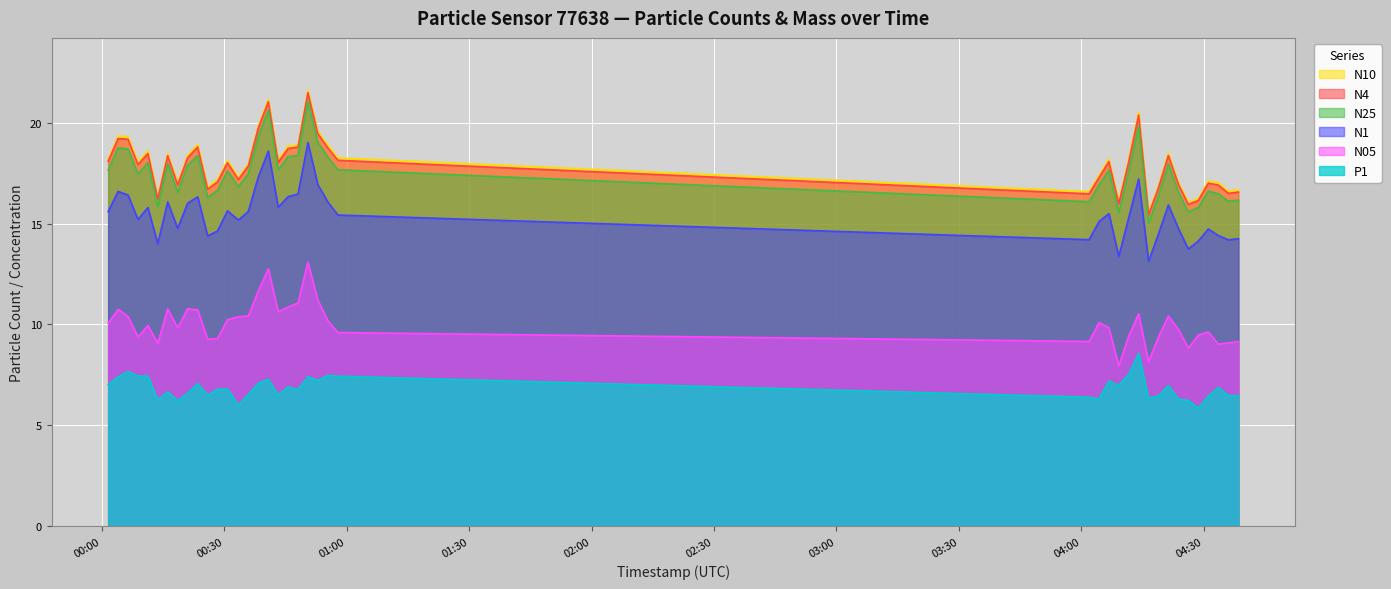

Between 2024-03-17T04:33:34 and 2024-03-17T00:23:32, which is larger?

2024-03-17T00:23:32